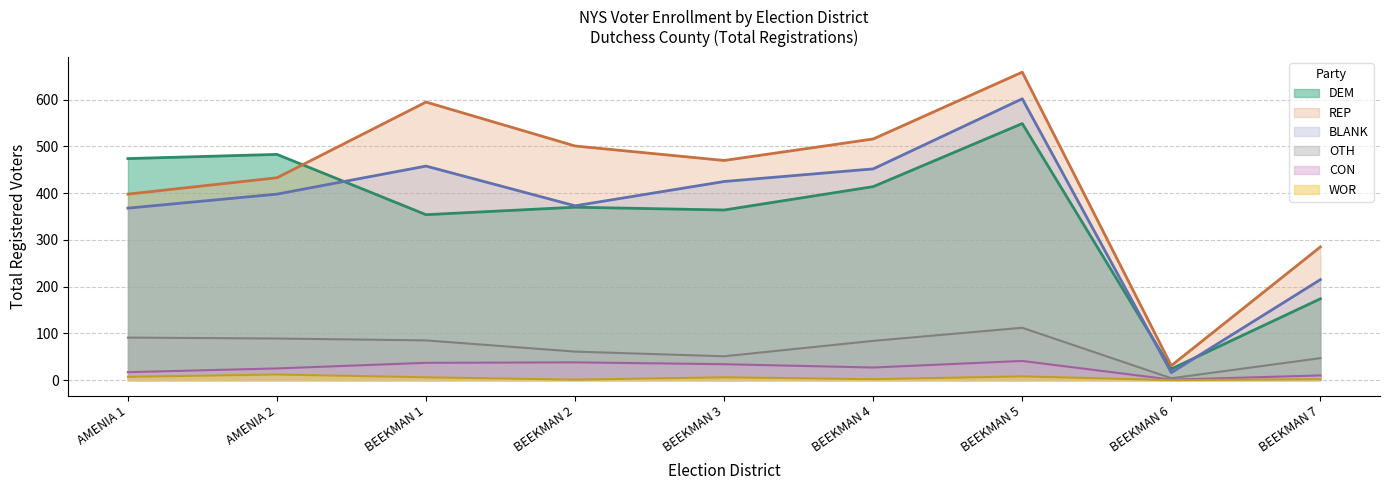

True or false: REP and CON intersect in this chart.

False